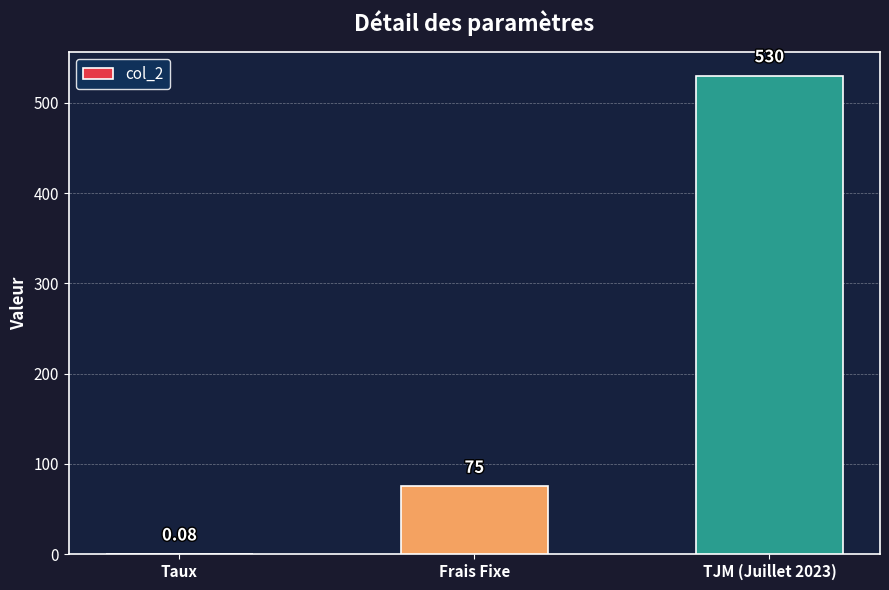

Between Frais Fixe and Taux, which is larger?

Frais Fixe